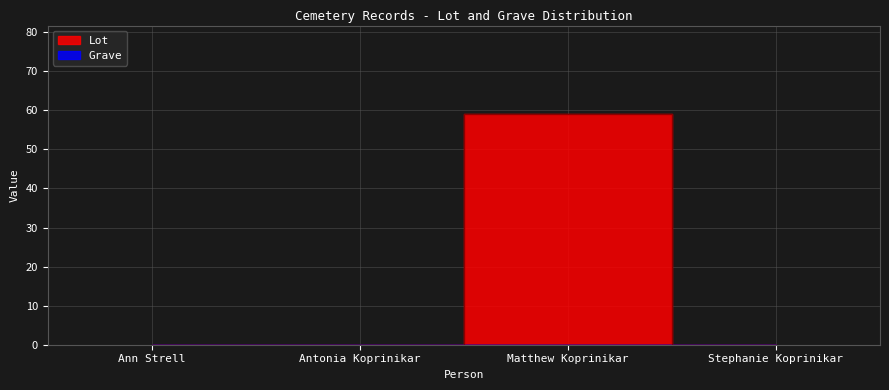

At which label is the value closest to 29?

Ann Strell